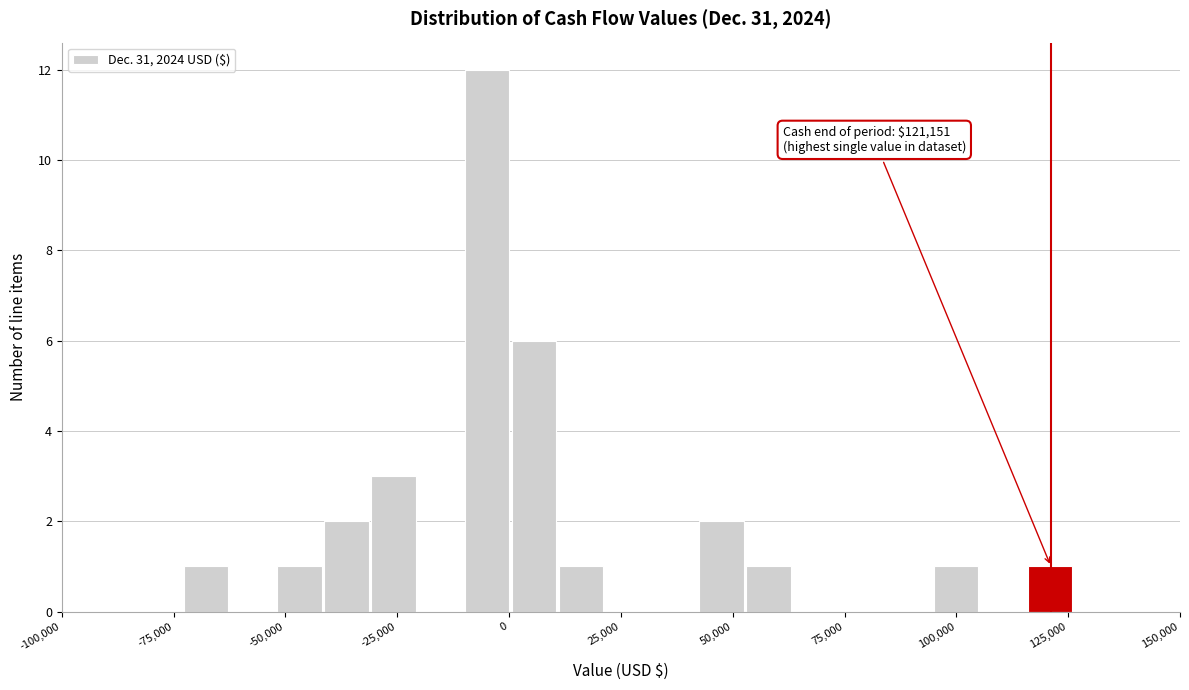

Around what value on the x-axis is the tallest bar? Give the approximate position of its centre, as read against the axis.

-5000